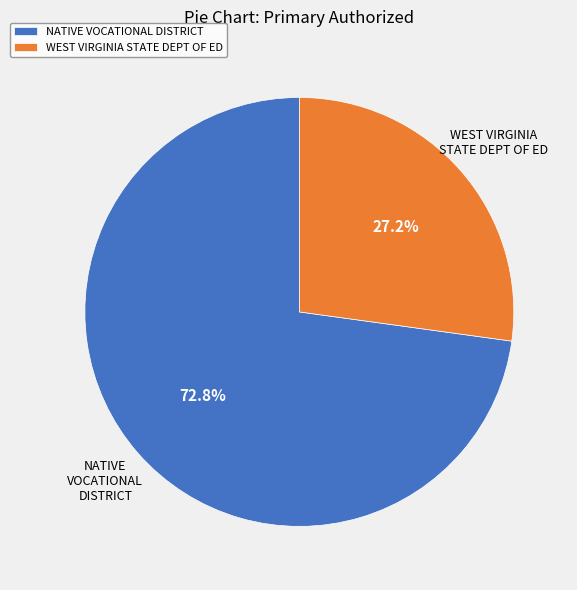

What portion of the pie excludes WEST VIRGINIA STATE DEPT OF ED?

72.8%